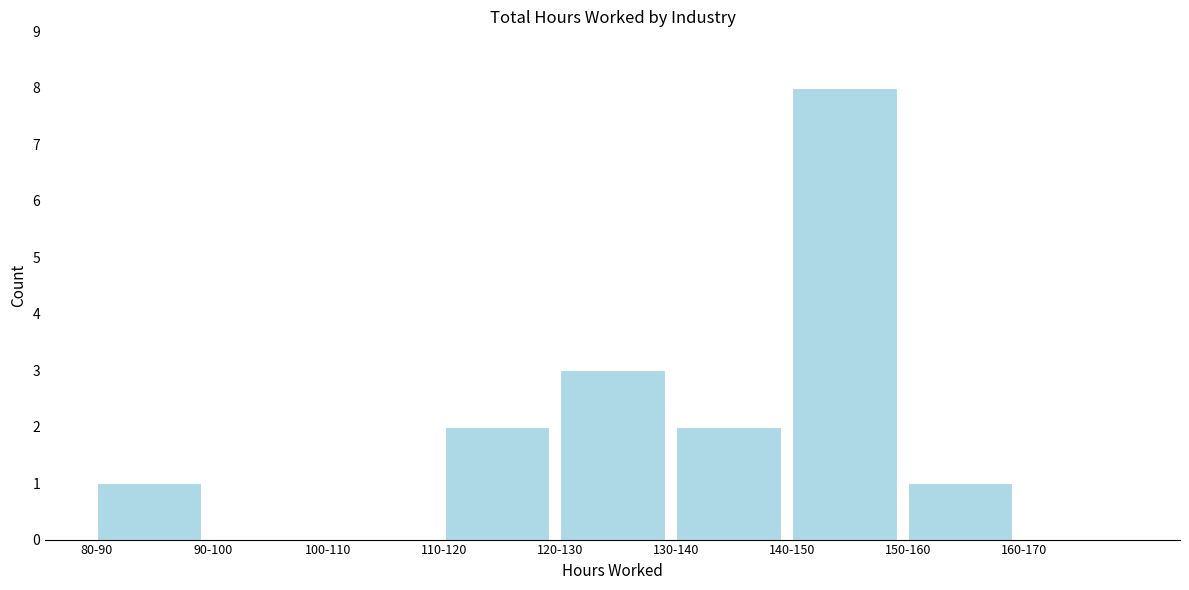

Reading left to right, extract all data points from this chart.

80-90=1	90-100=0	100-110=0	110-120=2	120-130=3	130-140=2	140-150=8	150-160=1	160-170=0